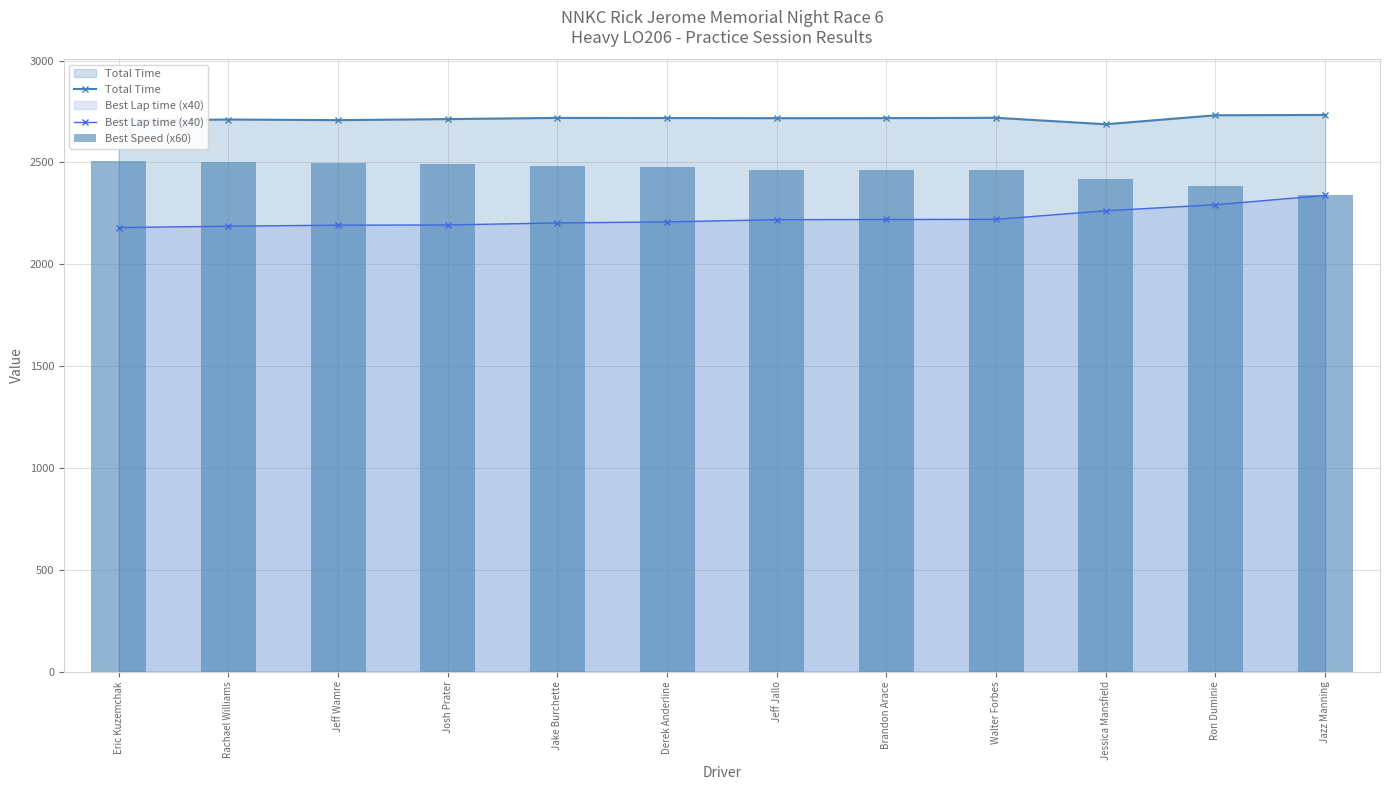

What is the average value of the Best Lap time (x40) series?

2226.3